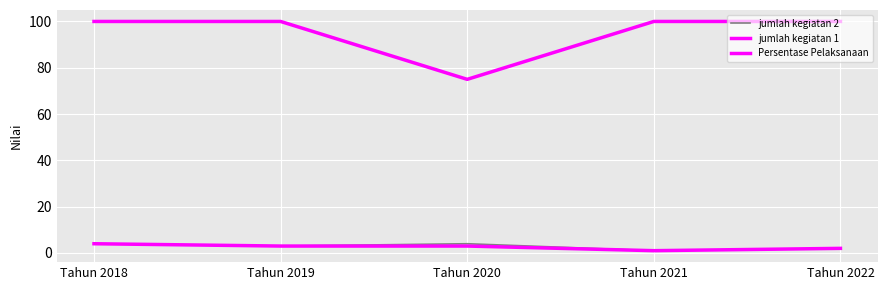

Which series has the largest total across all categories?

Persentase Pelaksanaan